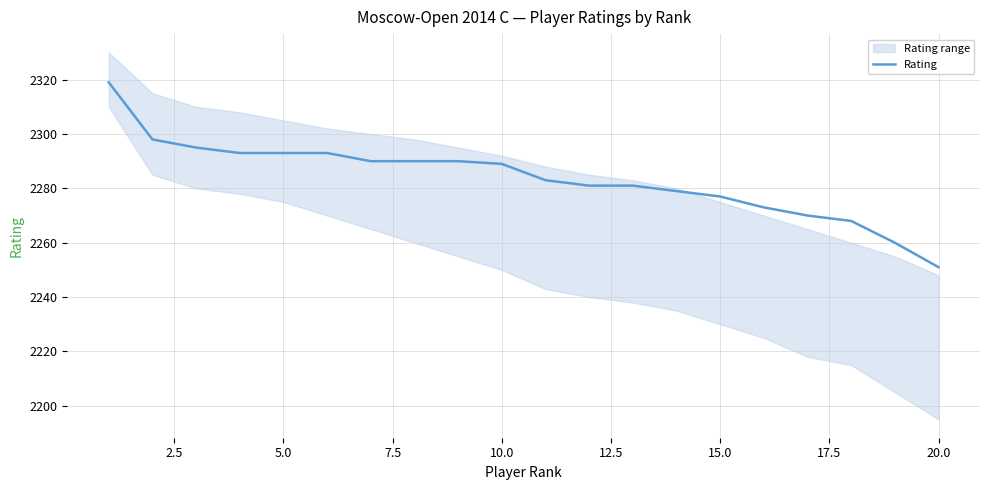

How many values exceed 2289?

9